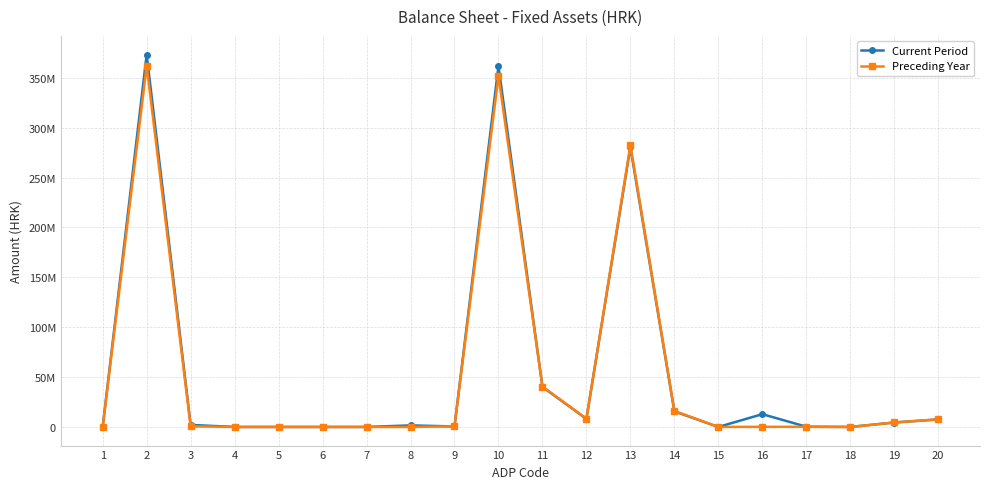

What is the difference between the maximum and minimum values in the Preceding Year series?

362085268